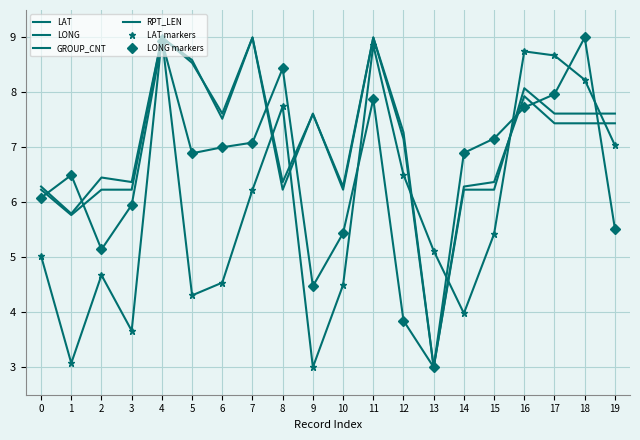

How many values in the RPT_LEN series exceed 7?

11